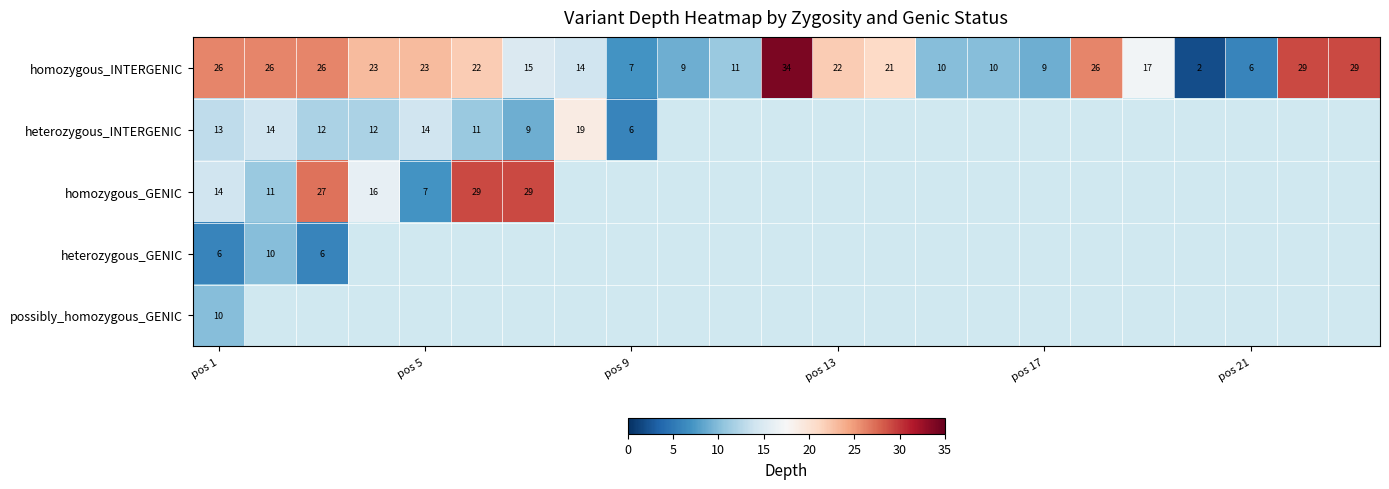

What is the difference between the maximum and minimum values in the homozygous_INTERGENIC series?

32